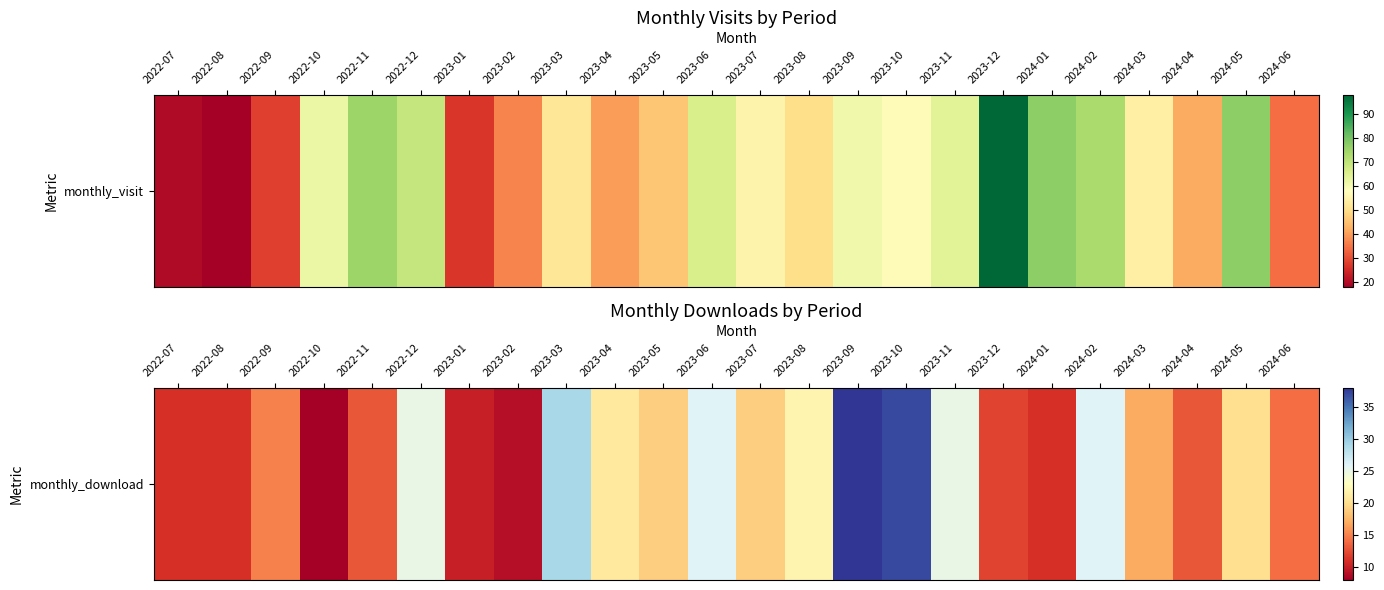

List the labels in order of value, largest first.

2023-09, 2023-10, 2023-03, 2023-06, 2024-02, 2022-12, 2023-11, 2023-08, 2023-04, 2024-05, 2023-05, 2023-07, 2024-03, 2022-09, 2024-06, 2022-11, 2024-04, 2023-12, 2022-07, 2022-08, 2024-01, 2023-01, 2023-02, 2022-10